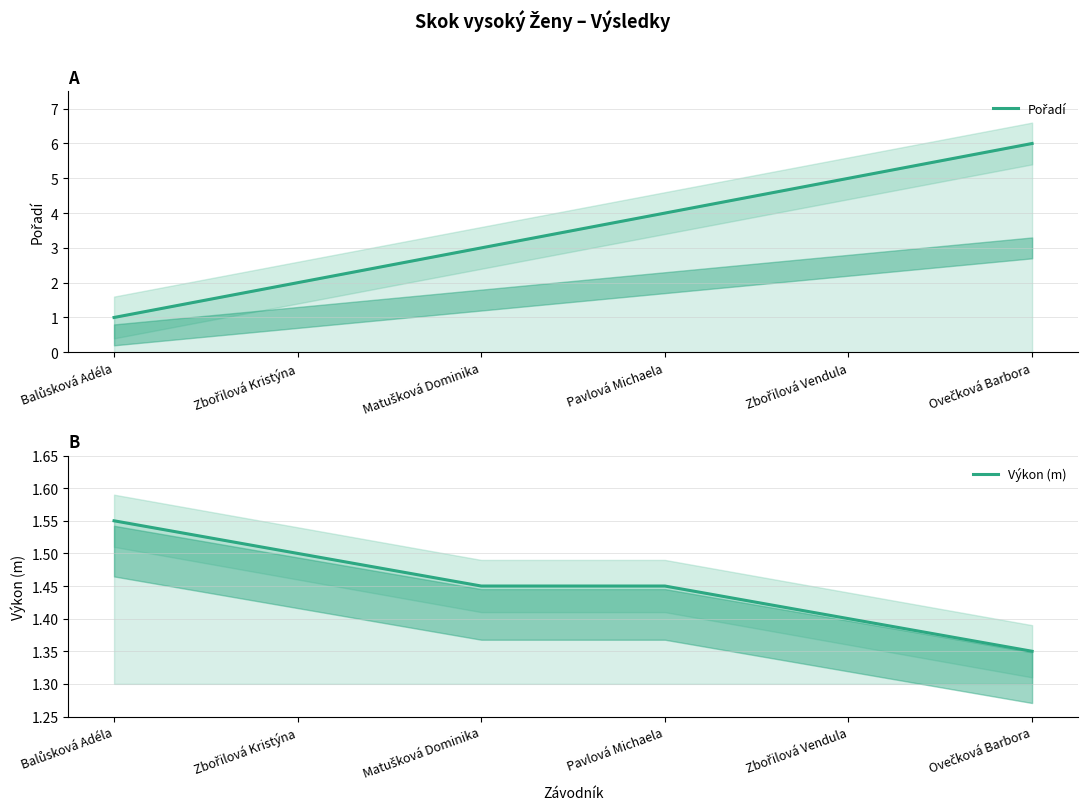

What is the label of the 6th point from the left?

Ovečková Barbora